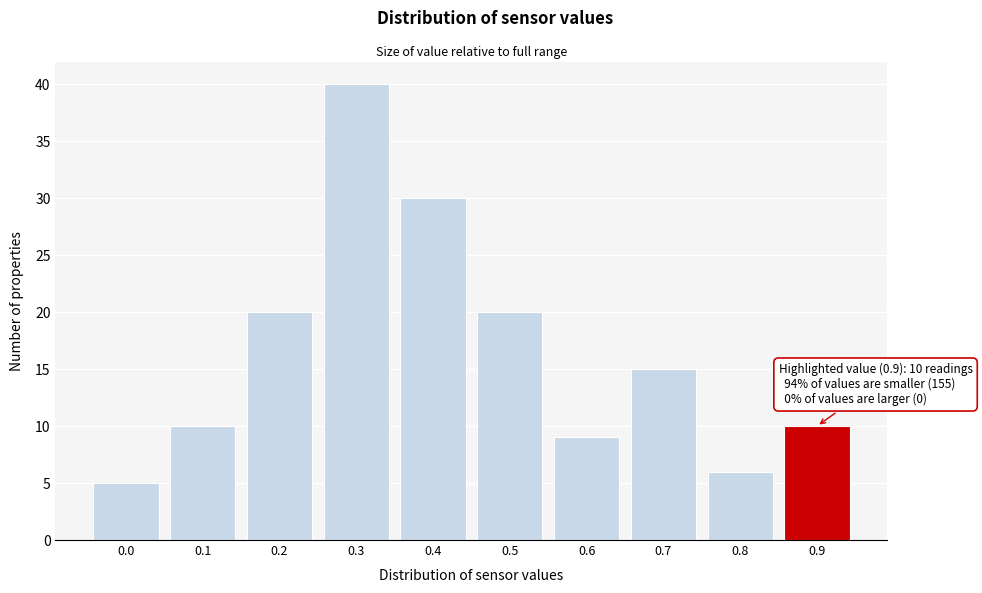

Reading left to right, what are all the values shown in this chart?

0.0=5	0.1=10	0.2=20	0.3=40	0.4=30	0.5=20	0.6=9	0.7=15	0.8=6	0.9=10